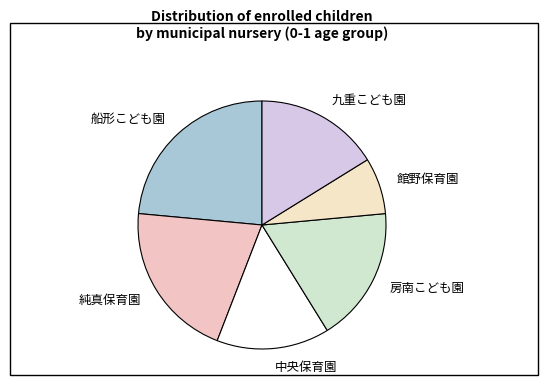

The 船形こども園 slice represents 24% of the pie. True or false?

True